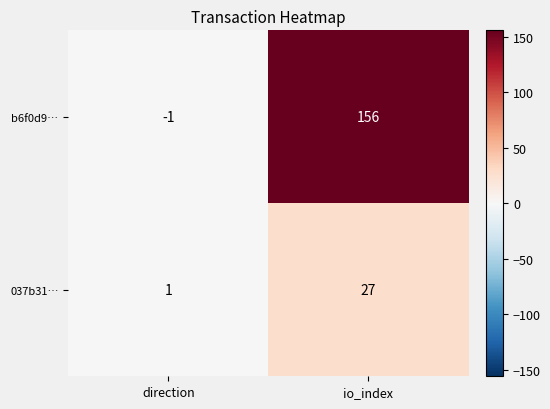

What is the sum of all 037b31… values?

28